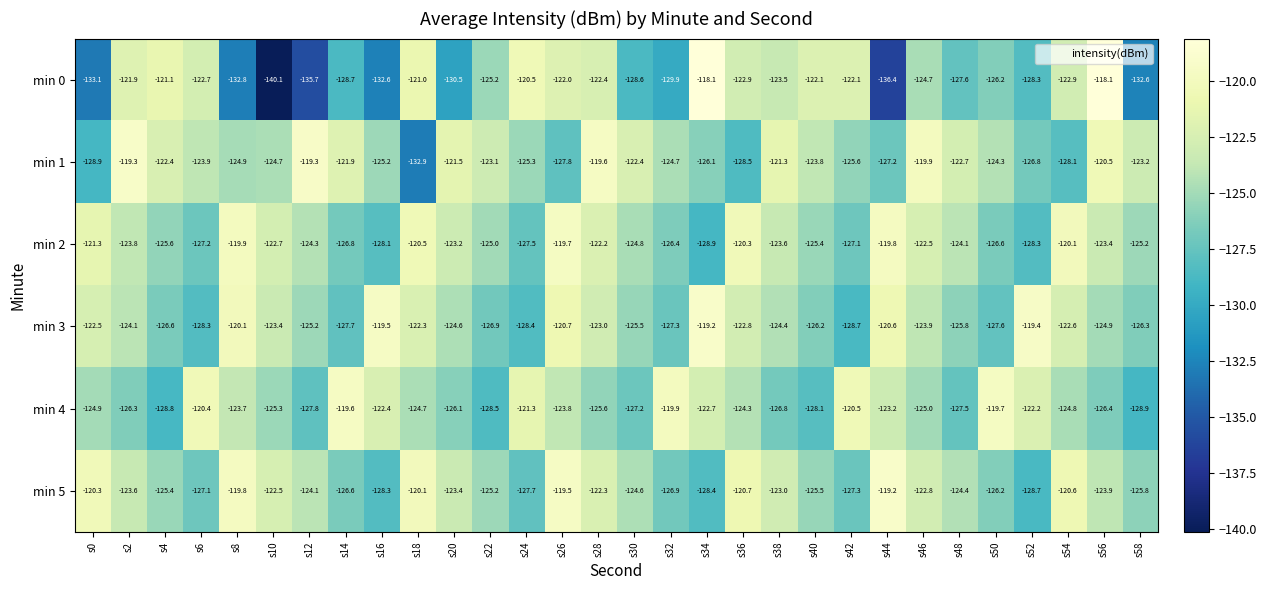

Is it true that min 2 equals -57.6 at s16?

False